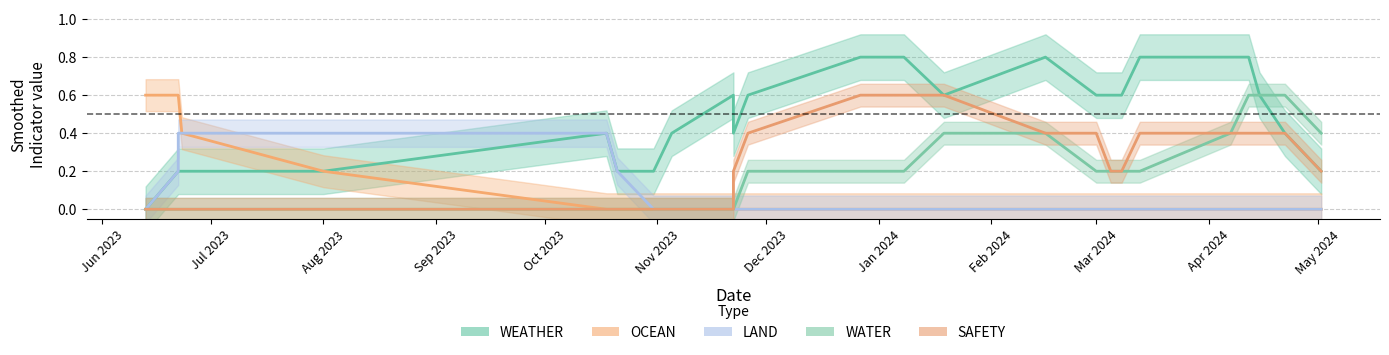

What is the spread (max minus min) of values at 10?

1